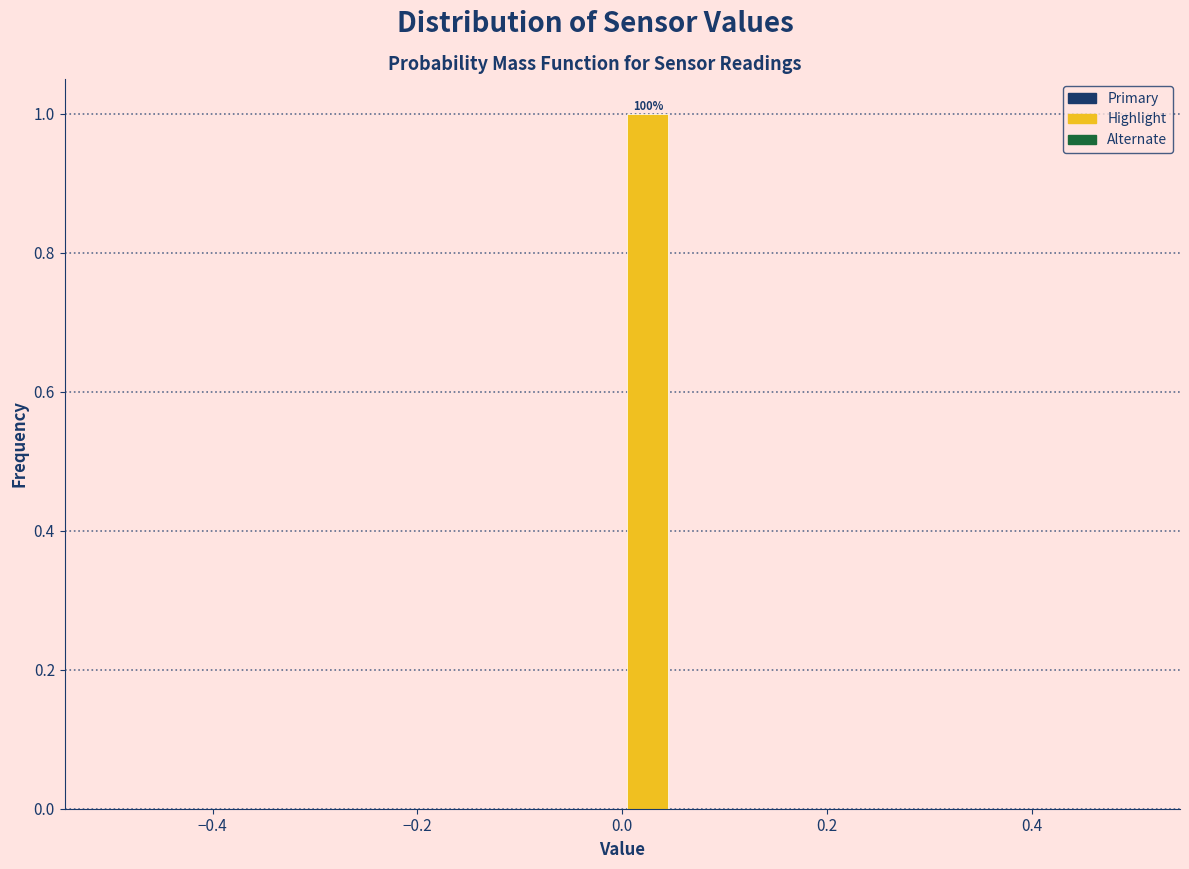

Read against the x-axis, roughly where is the centre of the tallest bar?

0.02